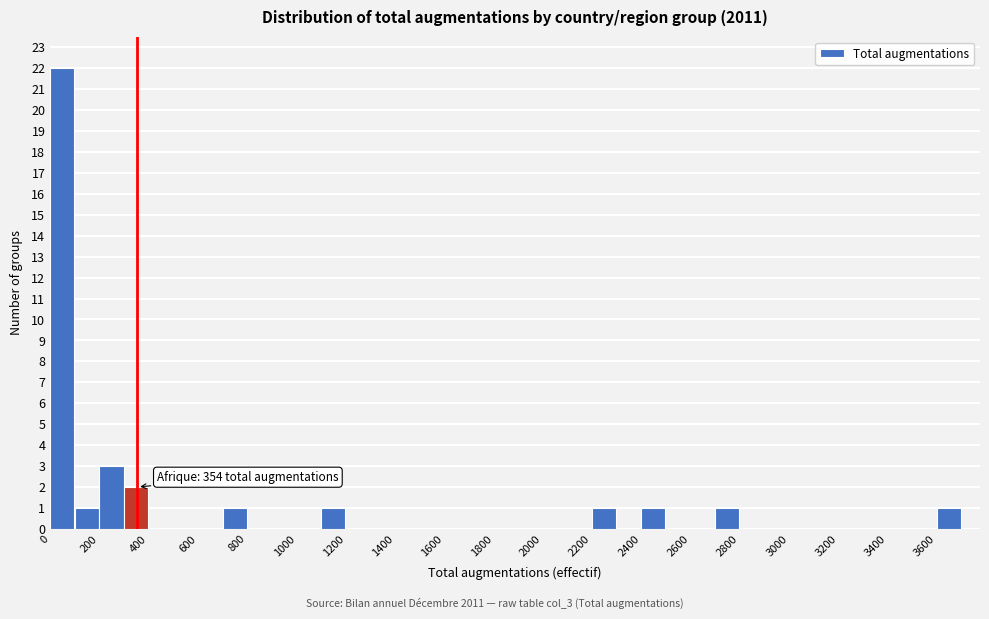

Which range on the x-axis has the tallest bar?

0 to 100